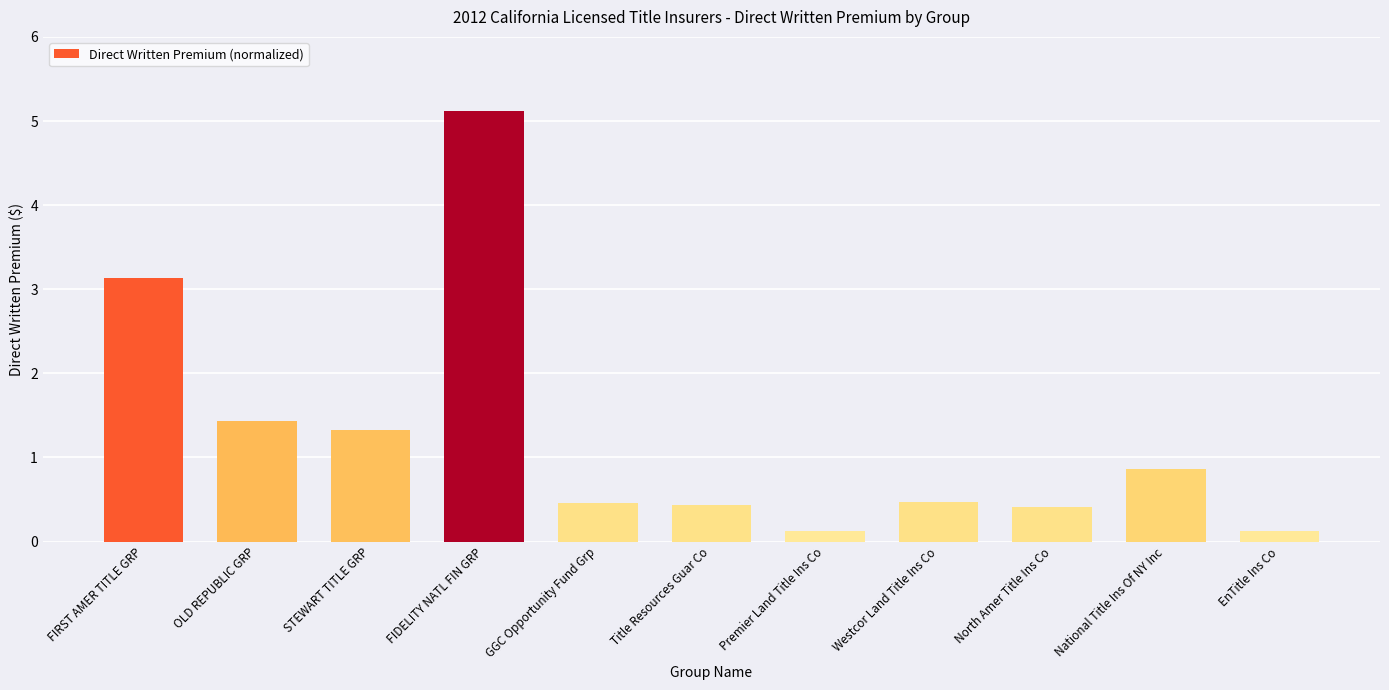

Does the chart contain stacked bars?

No